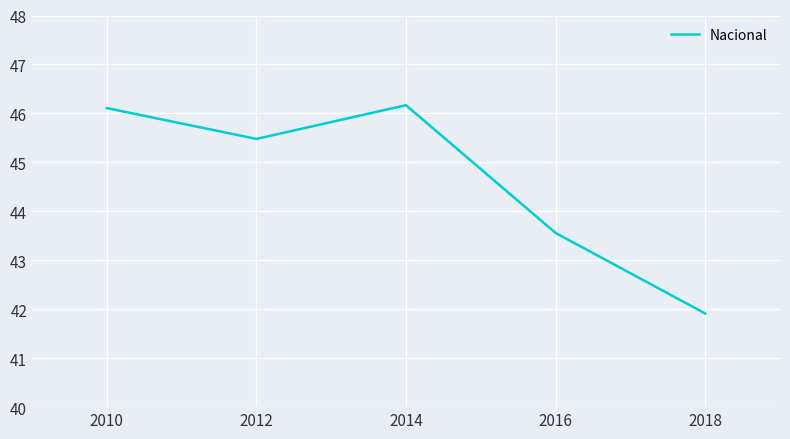

True or false: there are more than 1 points higher than both neighbors.

False